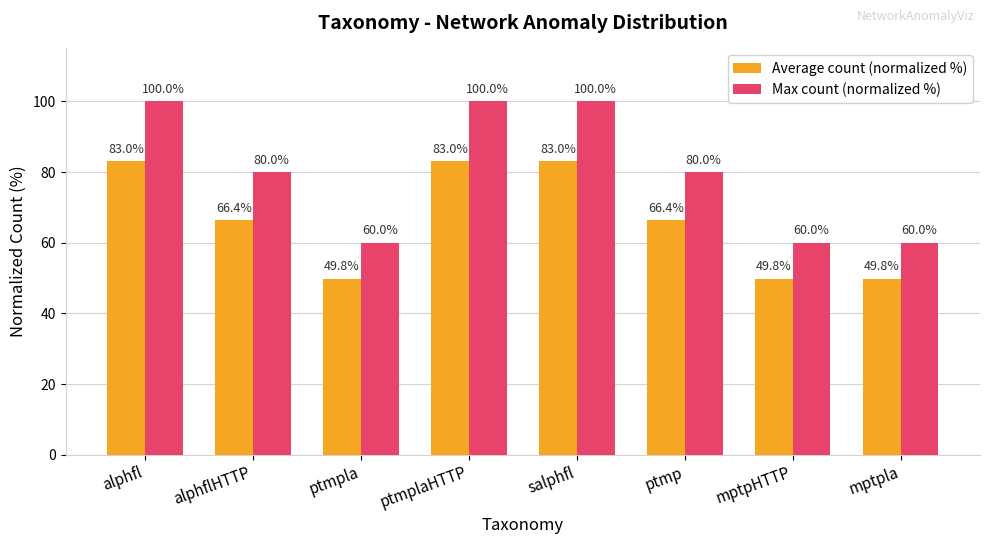

Which series has the largest total across all categories?

Max count (normalized %)